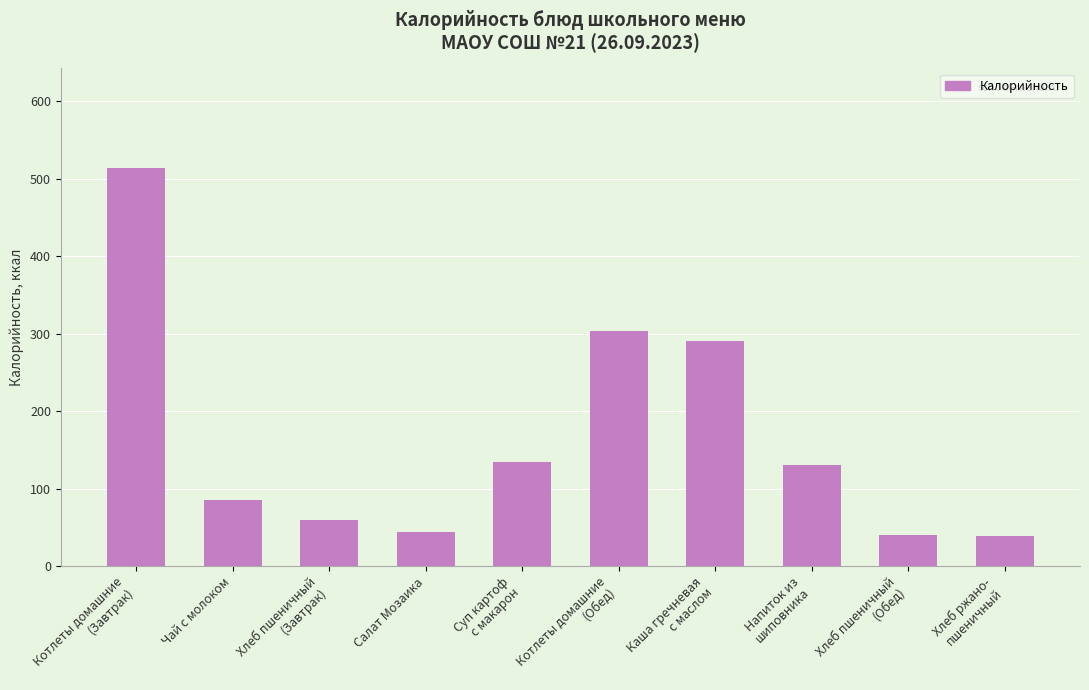

What is the smallest value displayed?

39